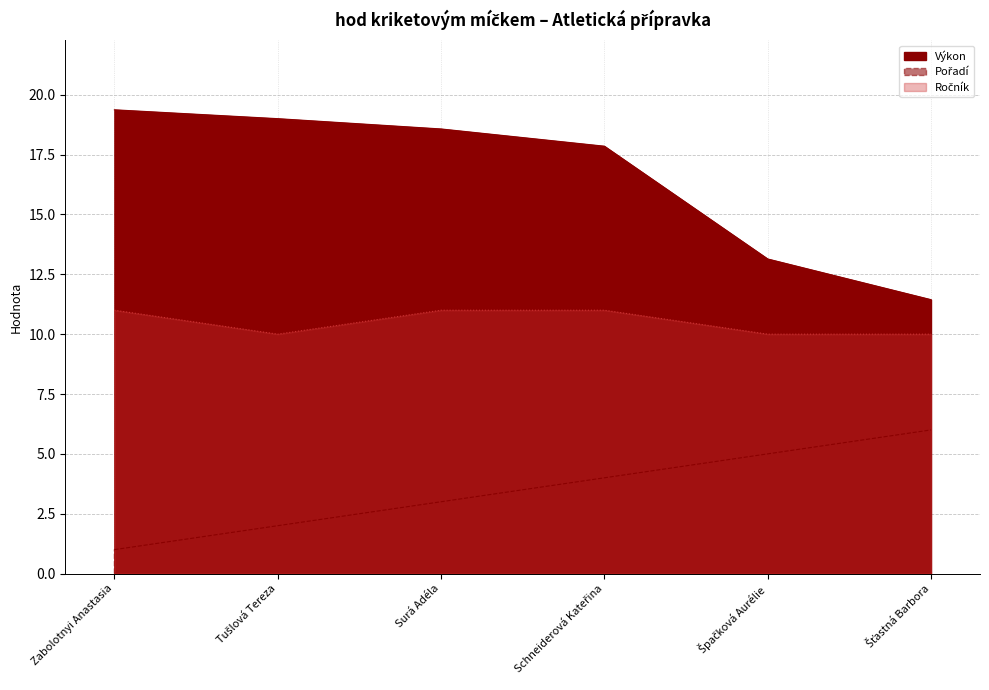

At which label does Pořadí reach its peak?

Šťastná Barbora